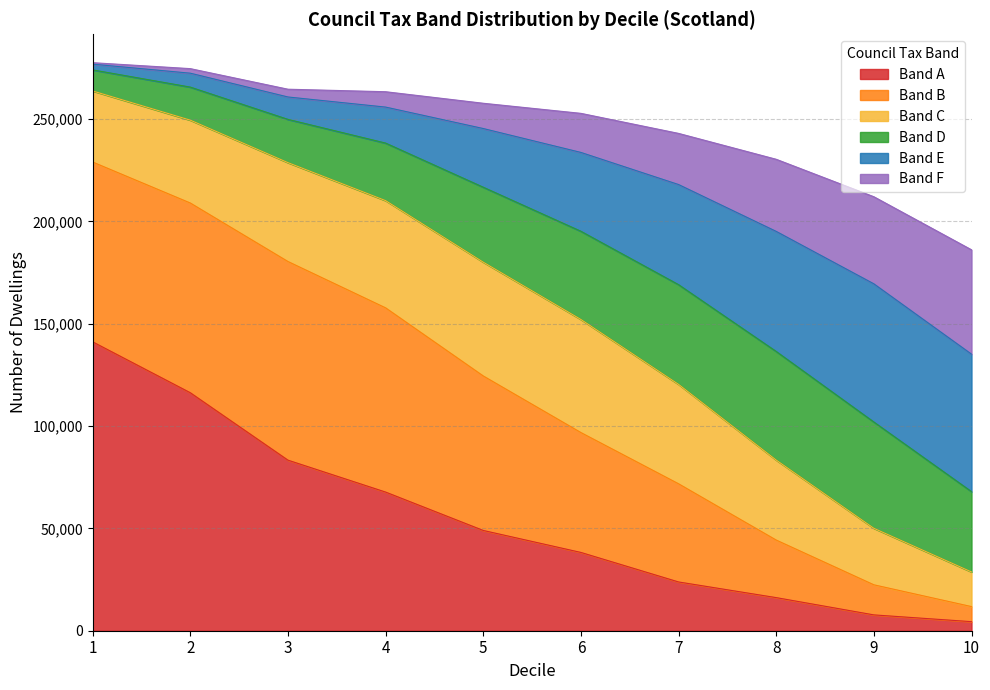

True or false: Band A has a value of 153055 at 2.

False